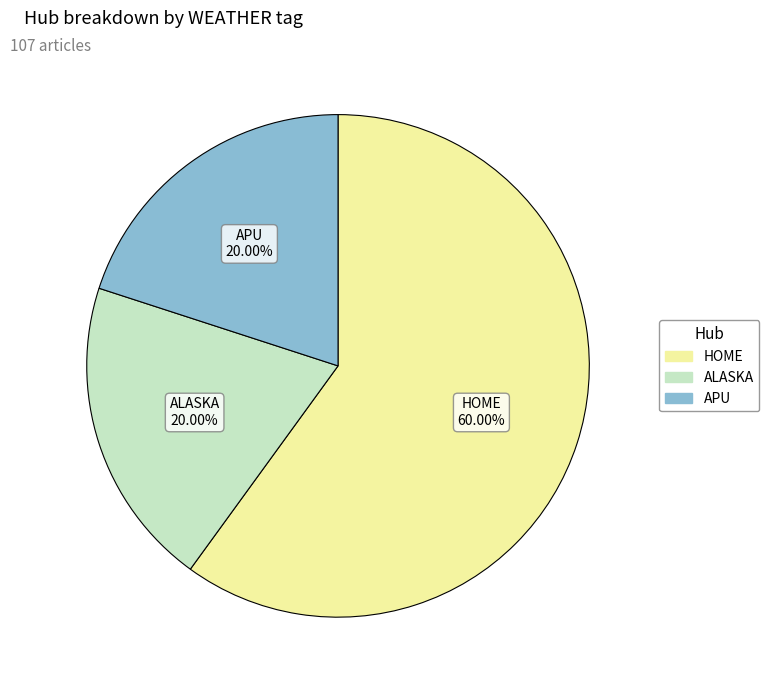

Count the number of slices in the pie.

3